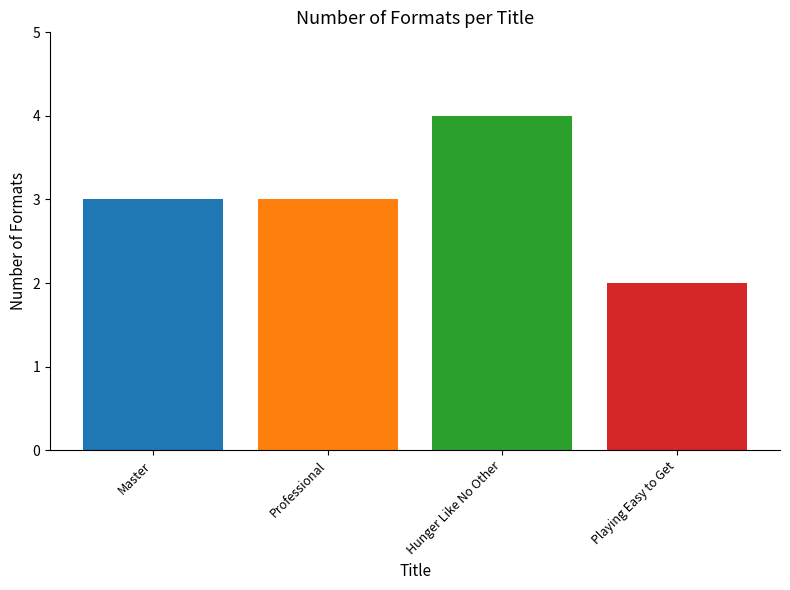

The chart shows a value of 2 at Playing Easy to Get. True or false?

True